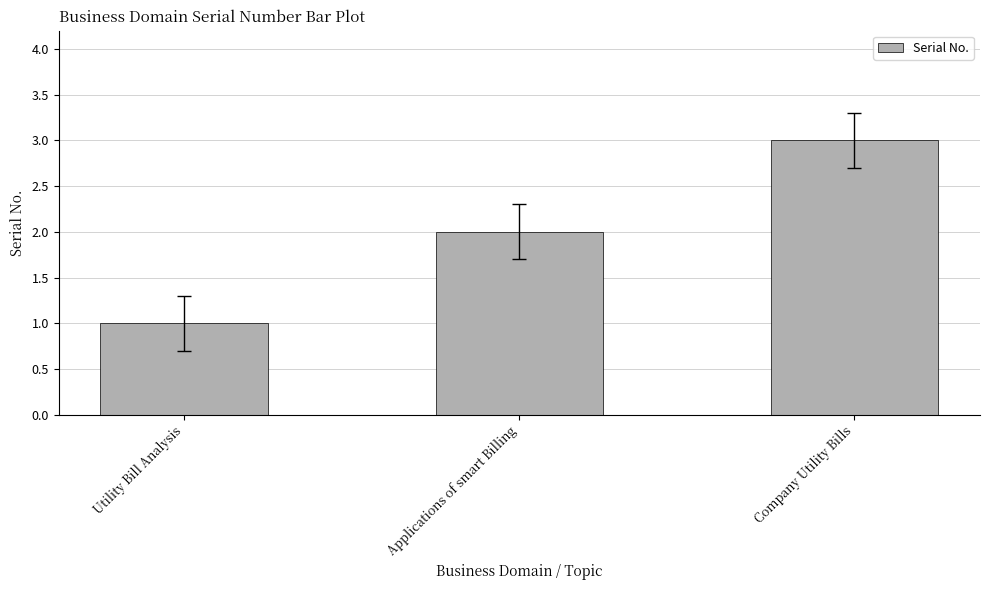

What is the average value?

2